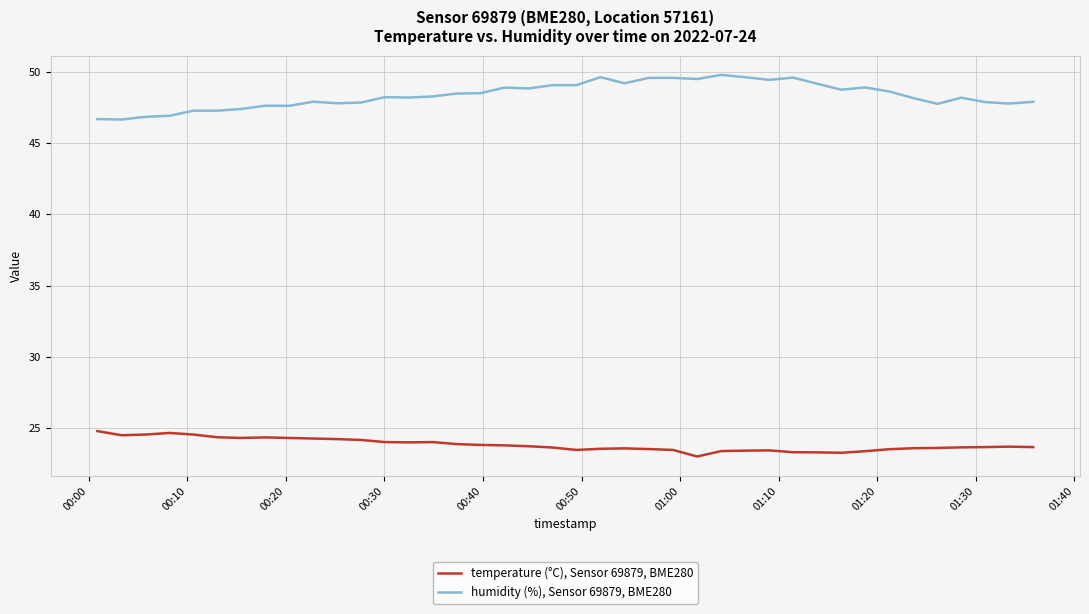

Which series has the largest total across all categories?

humidity (%), Sensor 69879, BME280